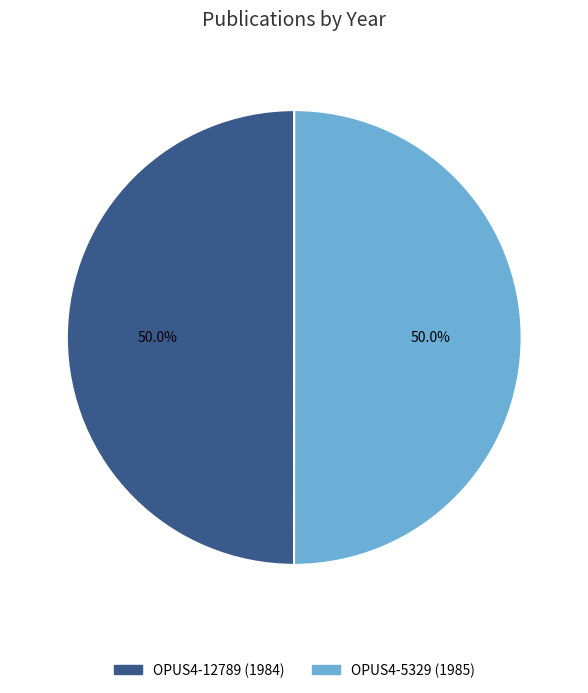

Approximately how many times larger is the value at OPUS4-5329 compared to OPUS4-12789?

1.0